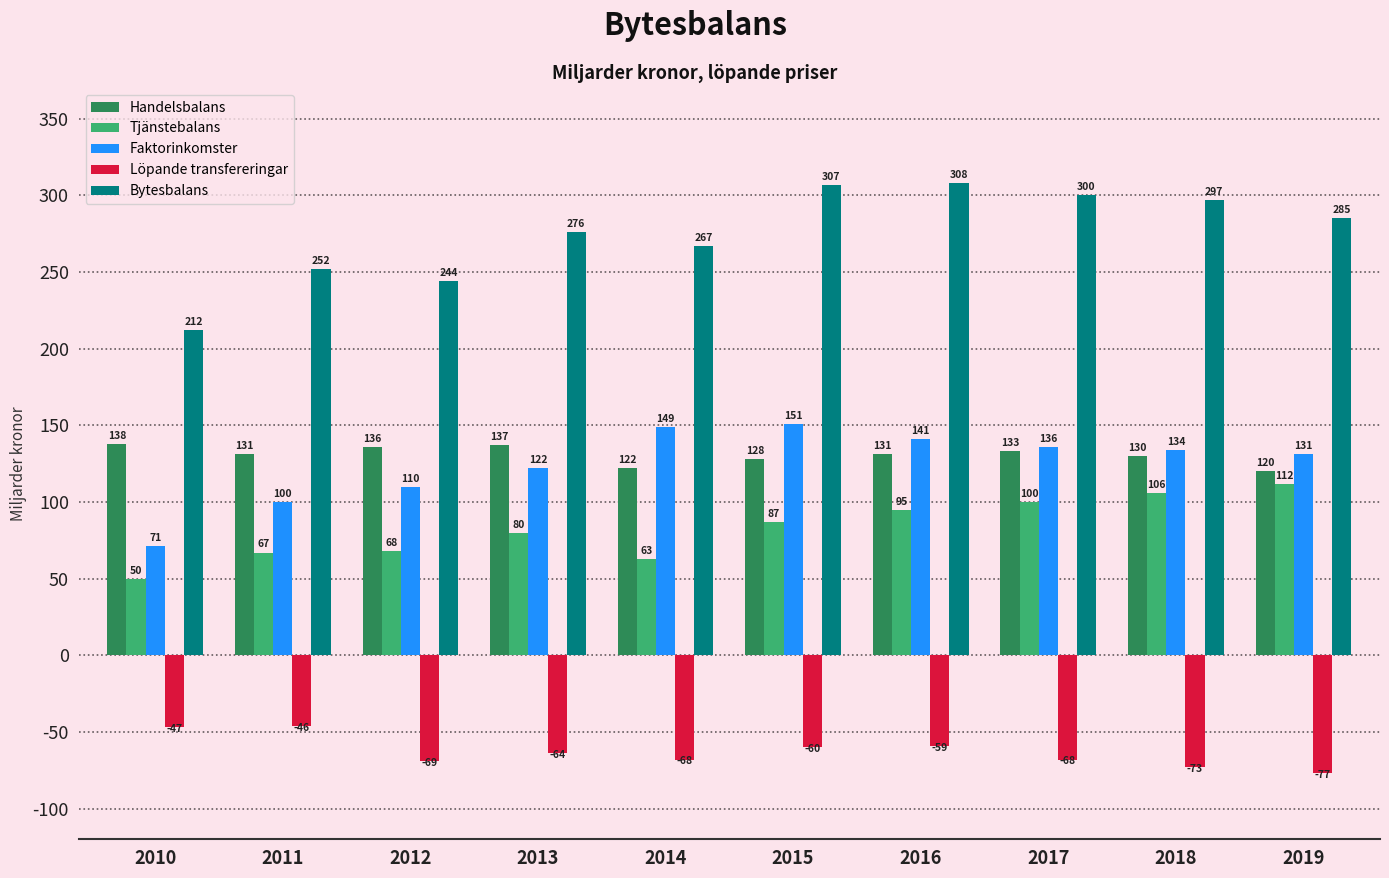

How many bars are there in each group?

5